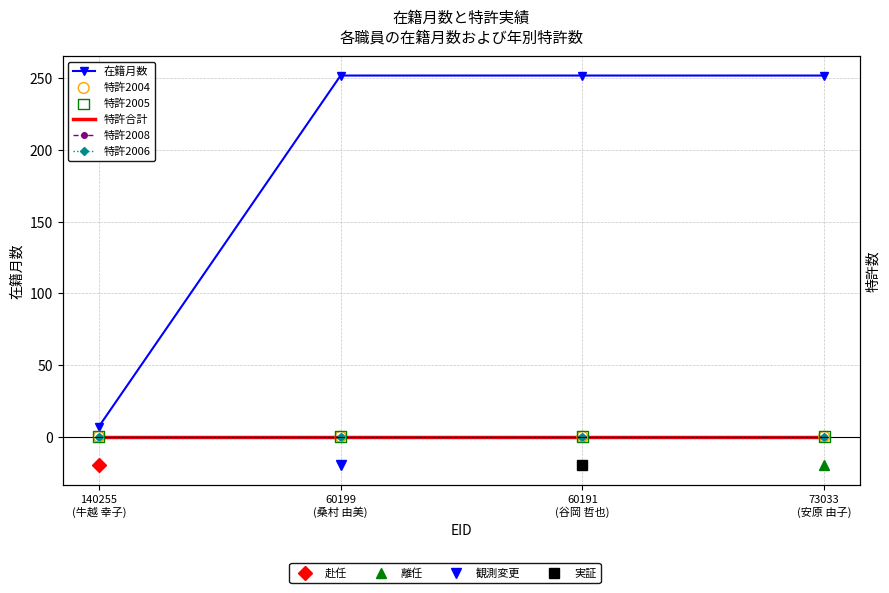

At which category is the sum across all series the highest?

60199
(桑村 由美)